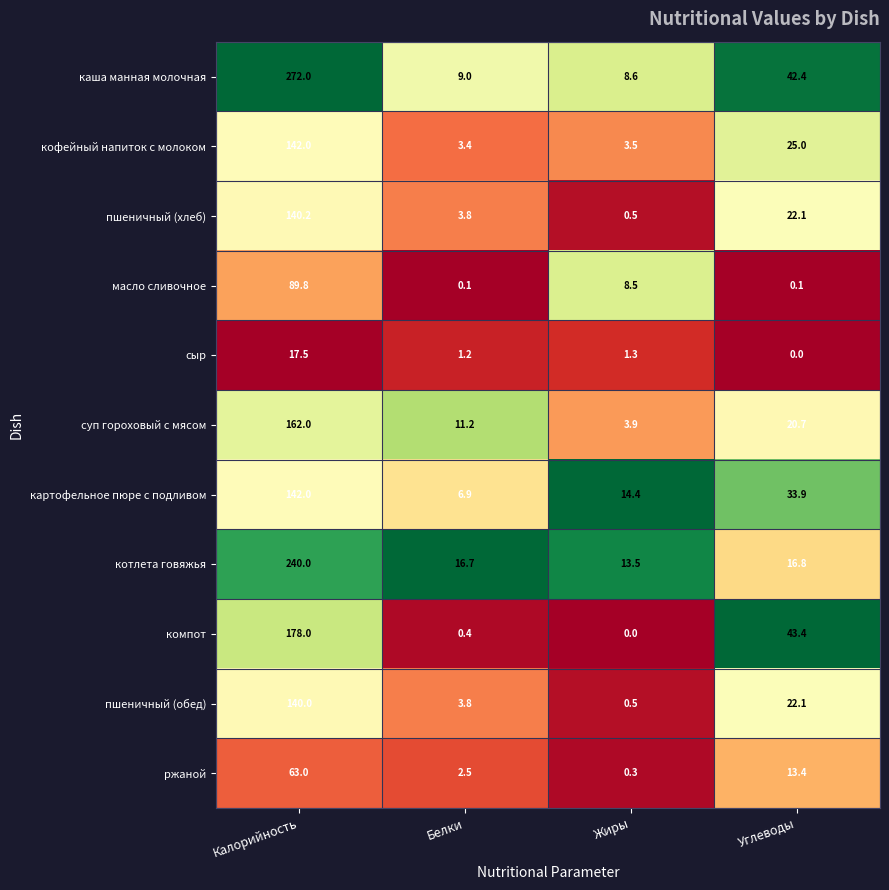

What is the difference between the maximum and minimum values in the каша манная молочная series?

263.4